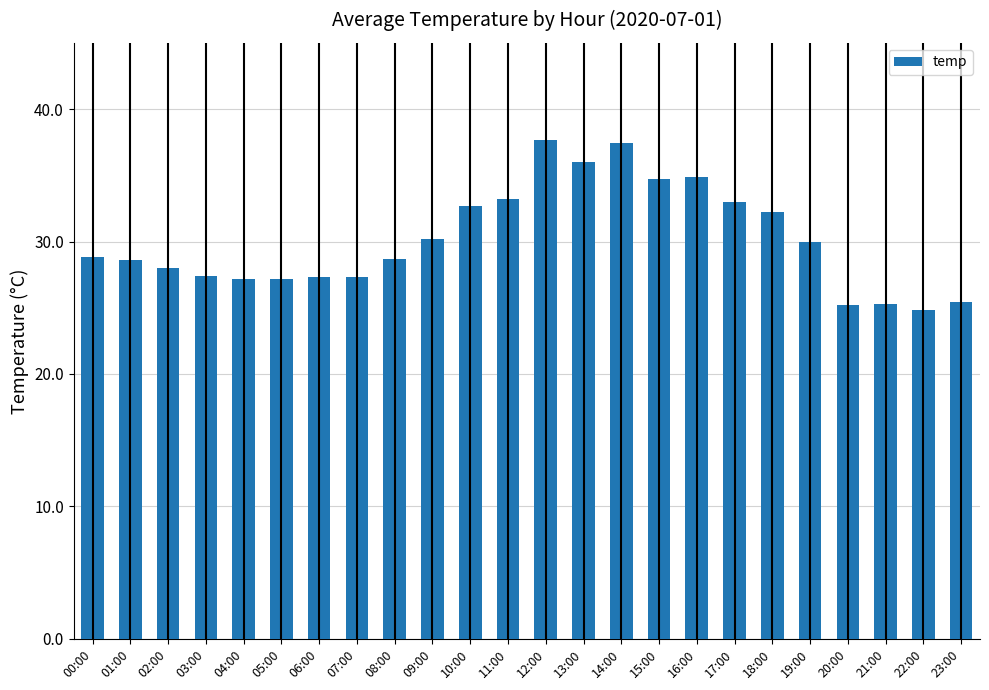

What is the difference between the values at 19:00 and 05:00?

2.8